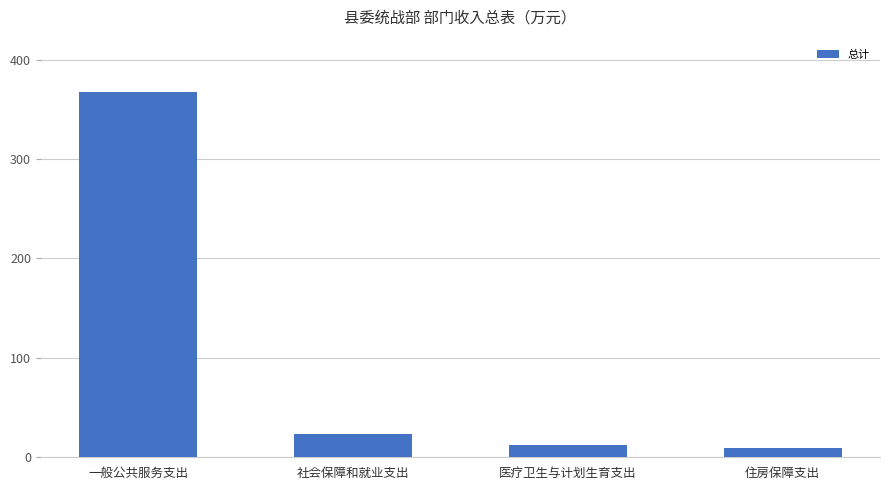

What is the difference between the maximum and minimum values?

357.2